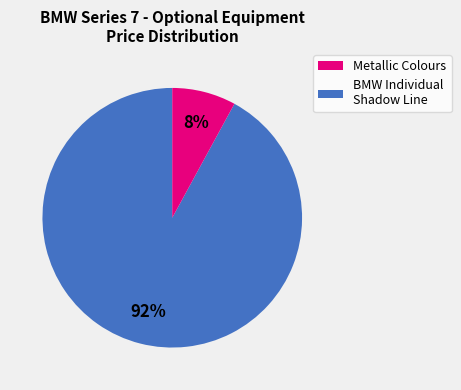

Count the number of slices in the pie.

2